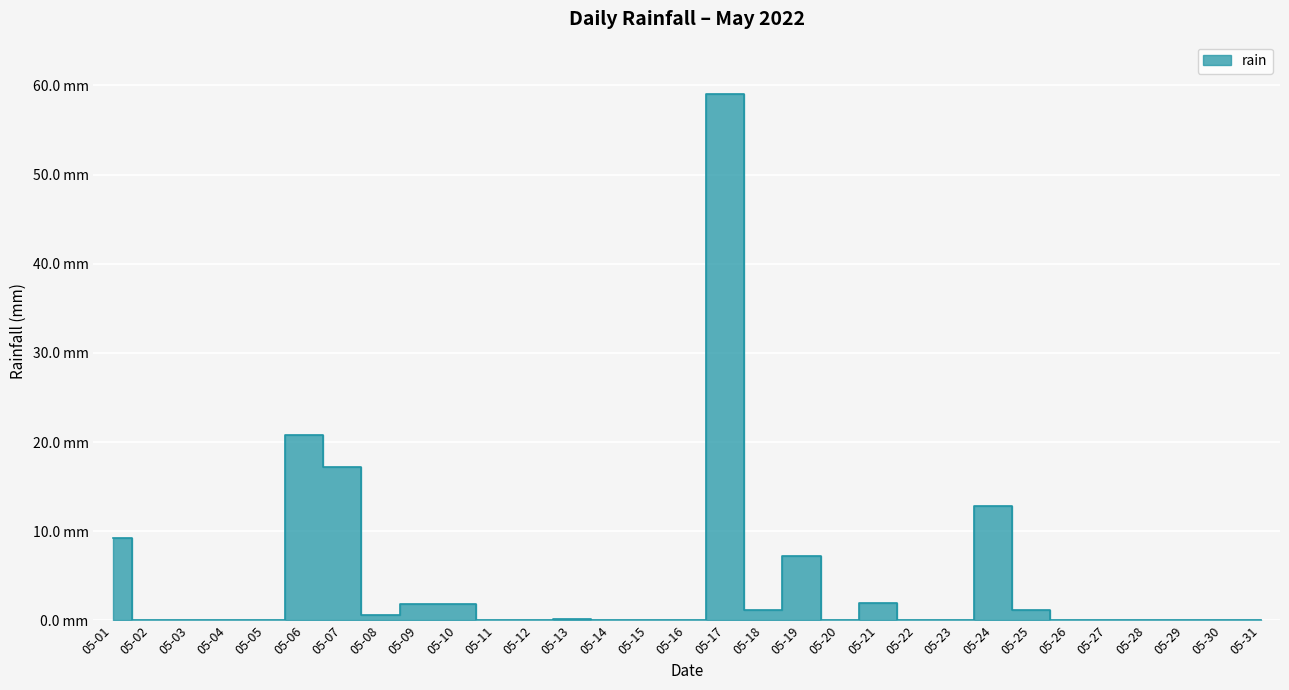

Rank the categories by value from highest to lowest.

05-17, 05-06, 05-07, 05-24, 05-01, 05-19, 05-21, 05-09, 05-10, 05-18, 05-25, 05-08, 05-13, 05-02, 05-03, 05-04, 05-05, 05-11, 05-12, 05-14, 05-15, 05-16, 05-20, 05-22, 05-23, 05-26, 05-27, 05-28, 05-29, 05-30, 05-31